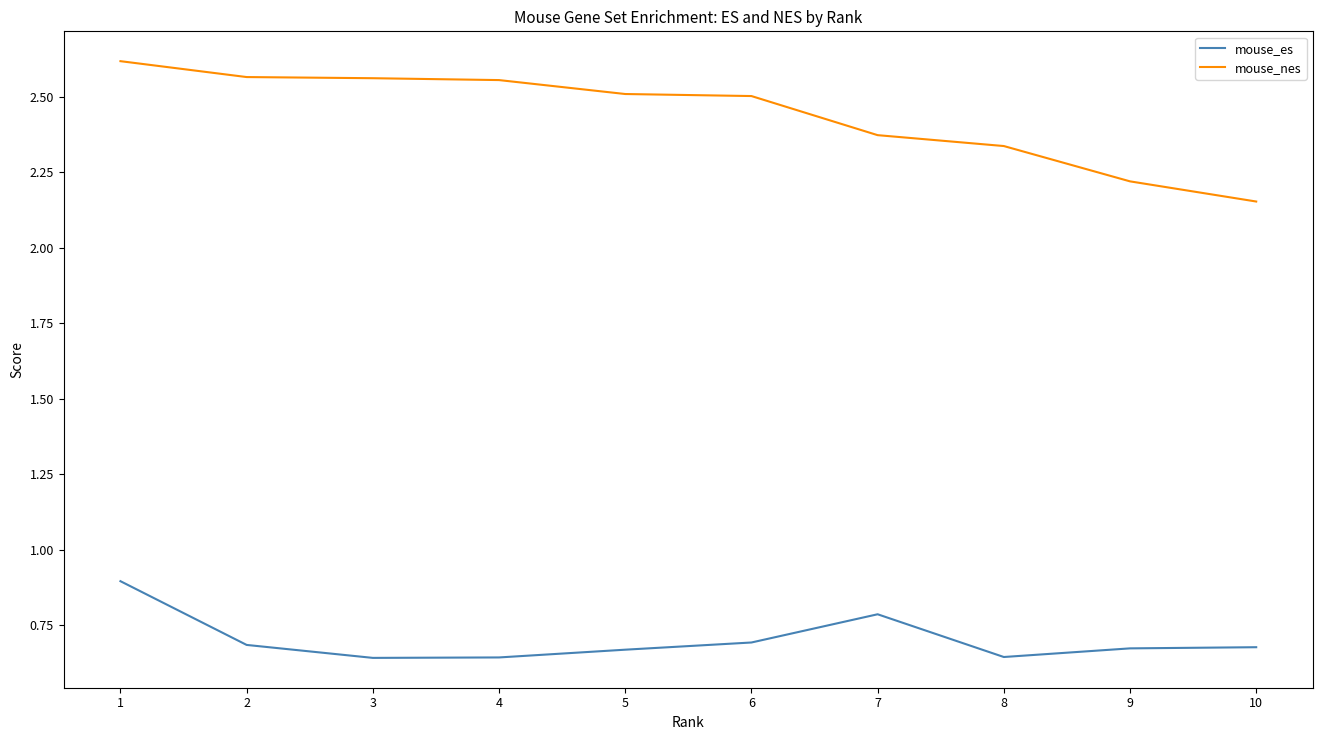

What is the total value across all series at 2?

3.3